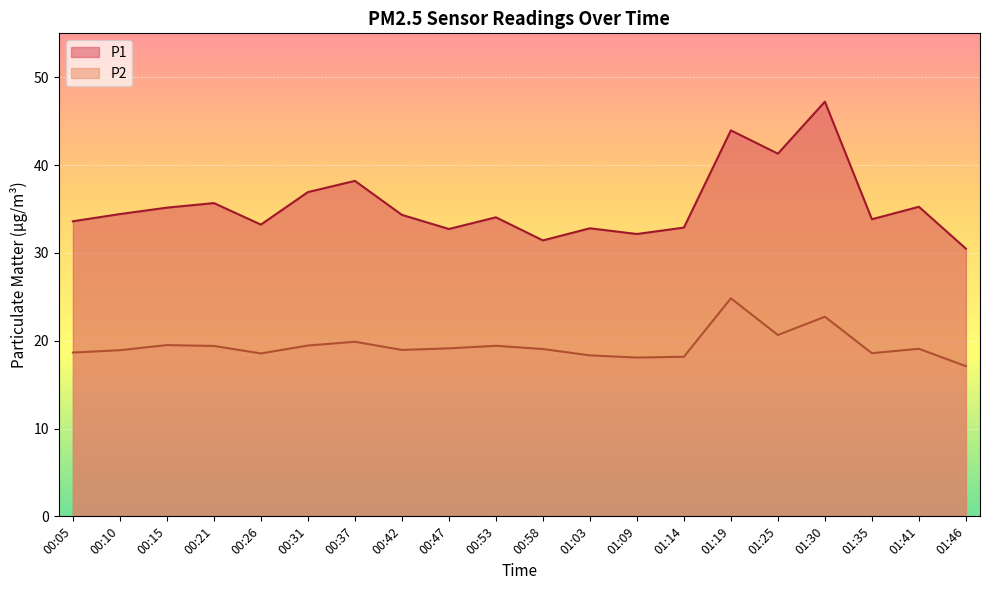

Where is the first local minimum for P1?

00:26